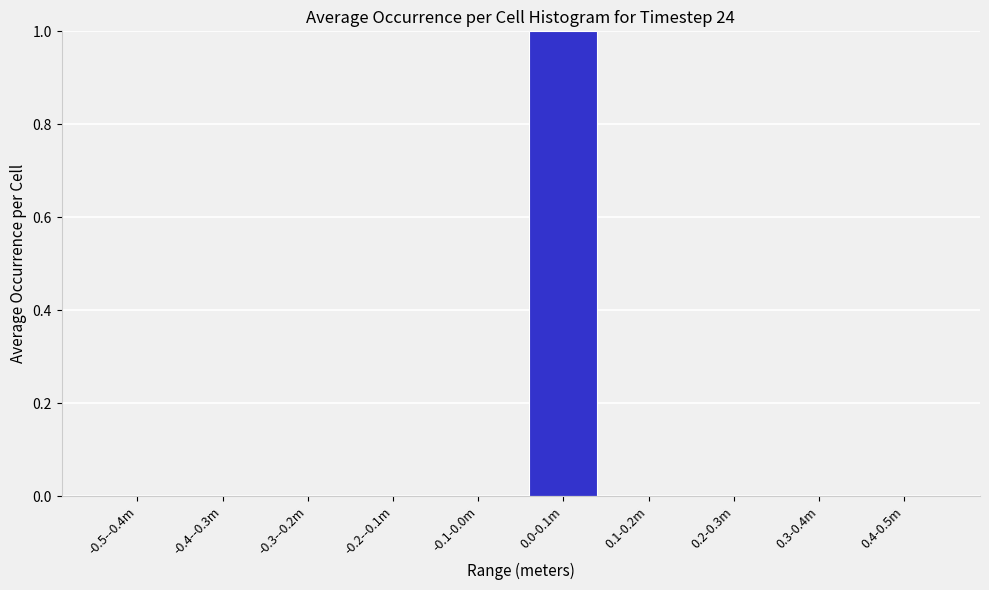

Reading left to right, list all the values displayed in this chart.

-0.5--0.4m=0	-0.4--0.3m=0	-0.3--0.2m=0	-0.2--0.1m=0	-0.1-0.0m=0	0.0-0.1m=1	0.1-0.2m=0	0.2-0.3m=0	0.3-0.4m=0	0.4-0.5m=0